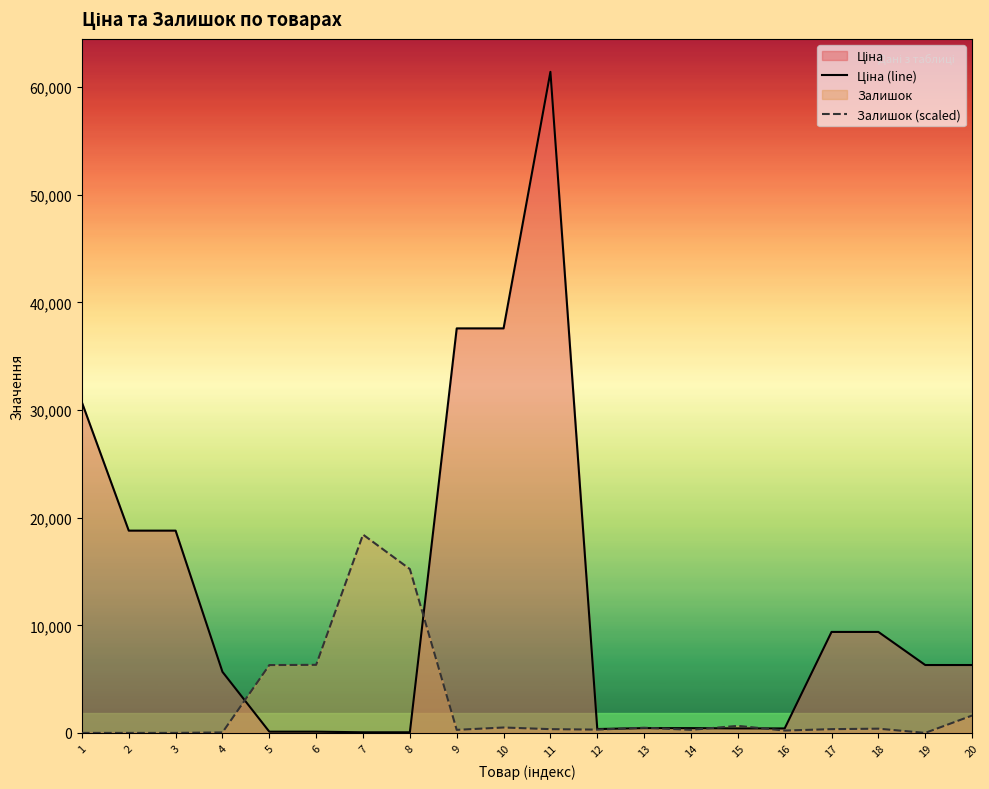

Reading left to right, transcribe all the data shown in this chart.

Ціна (line): 1=30717.1	2=18796.8	3=18796.8	4=5673.8	5=114.1	6=114.1	7=57.0	8=57.0	9=37593.6	10=37593.6	11=61434.3	12=359.9	13=443.1	14=443.1	15=416.6	16=416.6	17=9384.0	18=9384.0	19=6308.8	20=6308.8
Залишок (scaled): 1=0.0	2=0.0	3=0.0	4=43.6	5=6303.4	6=6325.2	7=18430.3	8=15224.1	9=283.5	10=501.7	11=349.0	12=305.4	13=479.8	14=283.5	15=654.3	16=218.1	17=349.0	18=392.6	19=0.0	20=1614.0